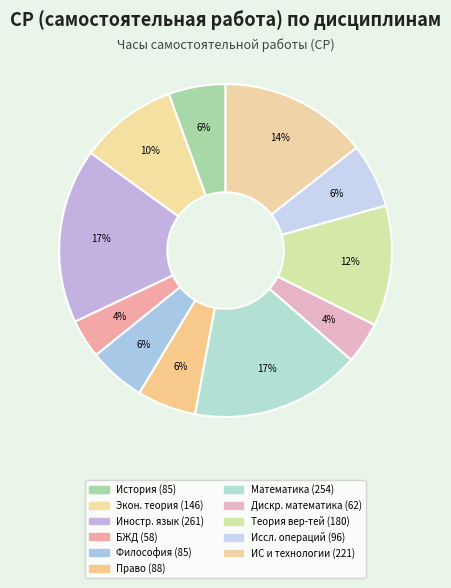

How many slices are in this pie chart?

11